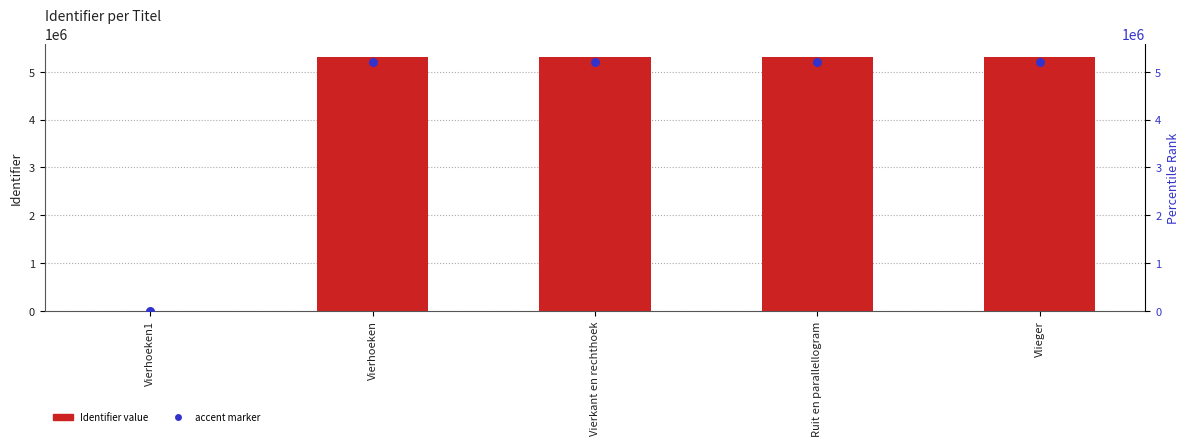

At how many categories does at least one series exceed 5165489?

4